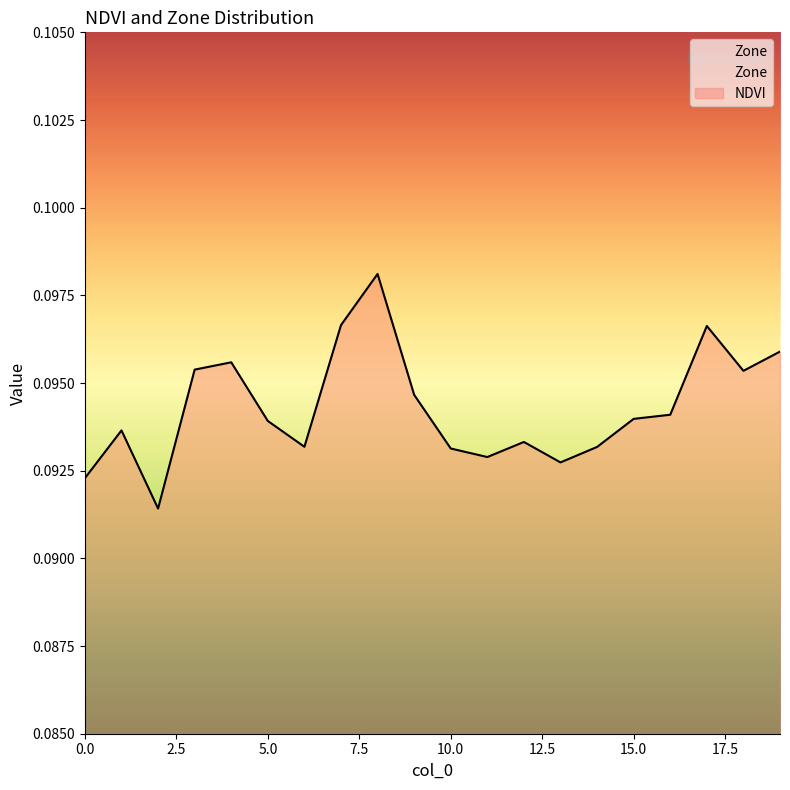

Does the chart have visible grid lines?

No